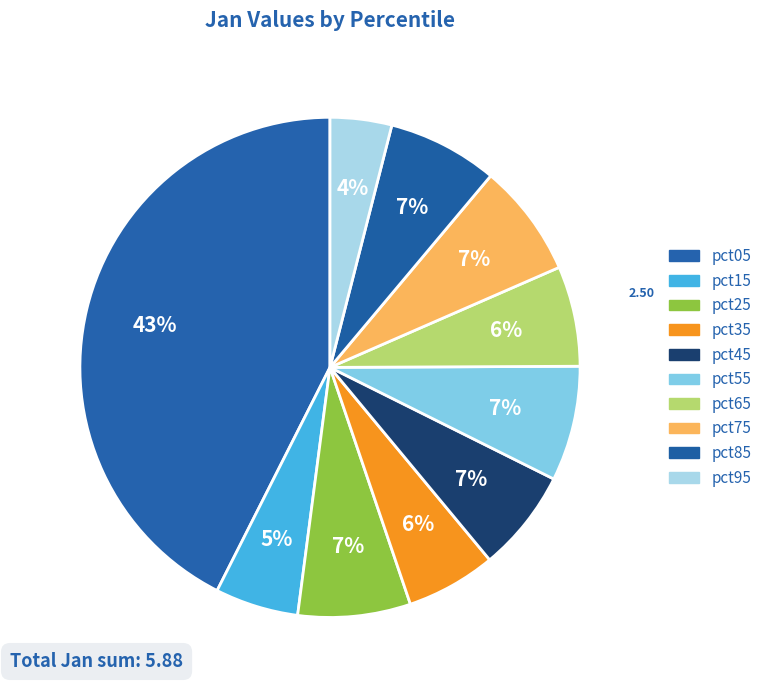

Does pct25 represent more than half of the total?

No